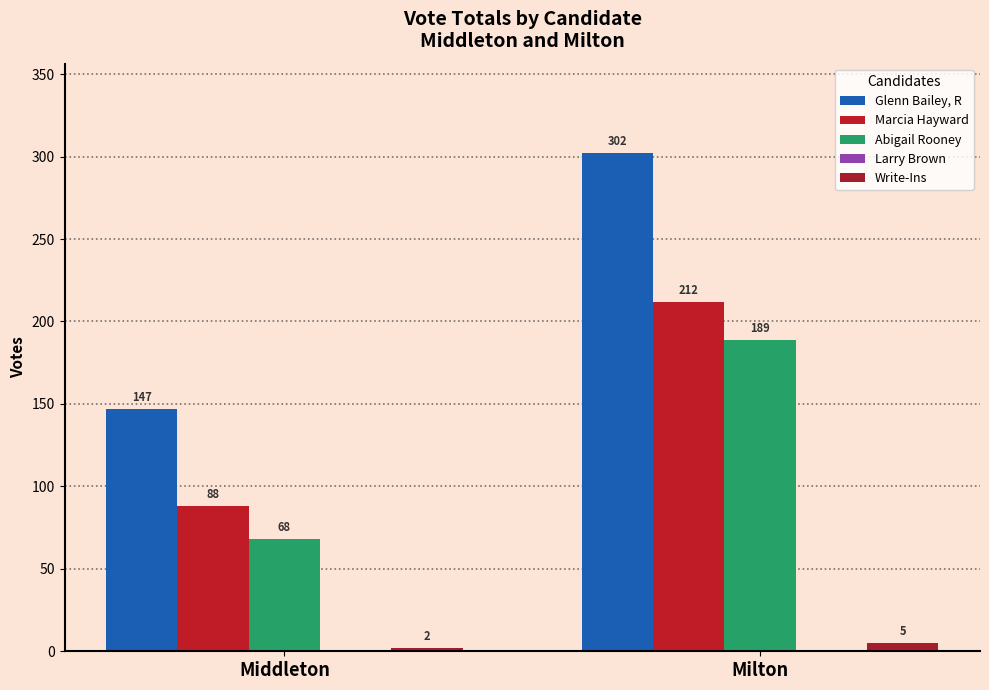

Which series has the largest total across all categories?

Glenn Bailey, R